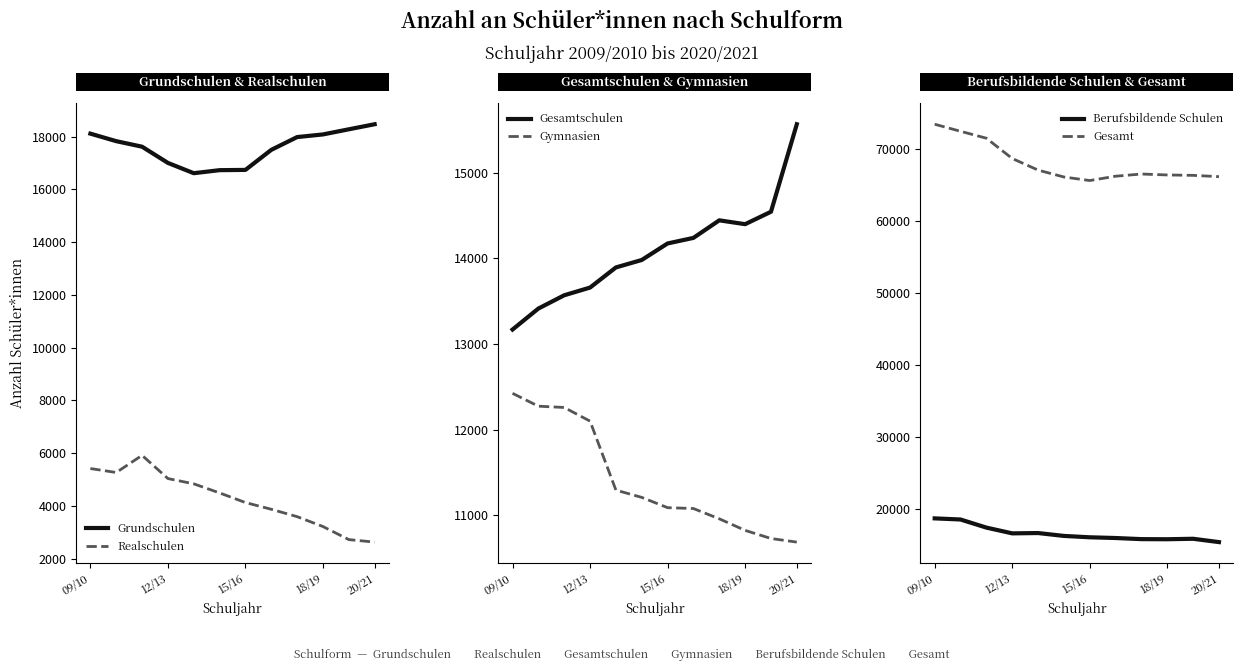

Does the chart display data point markers on the line(s)?

No